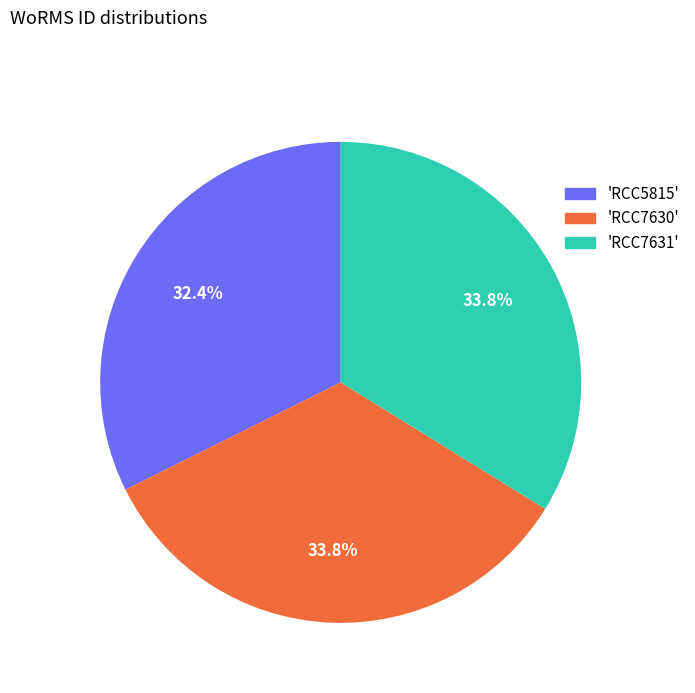

Is there any slice that represents more than half of the pie?

No